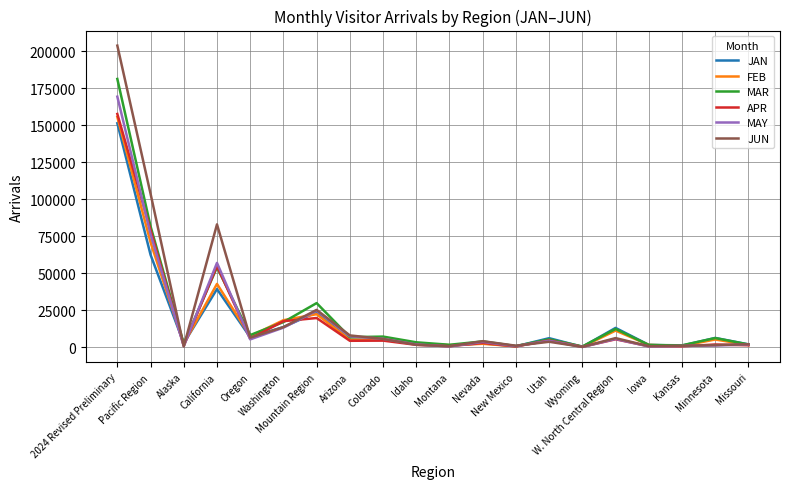

Which series has the largest range (max minus min)?

JUN